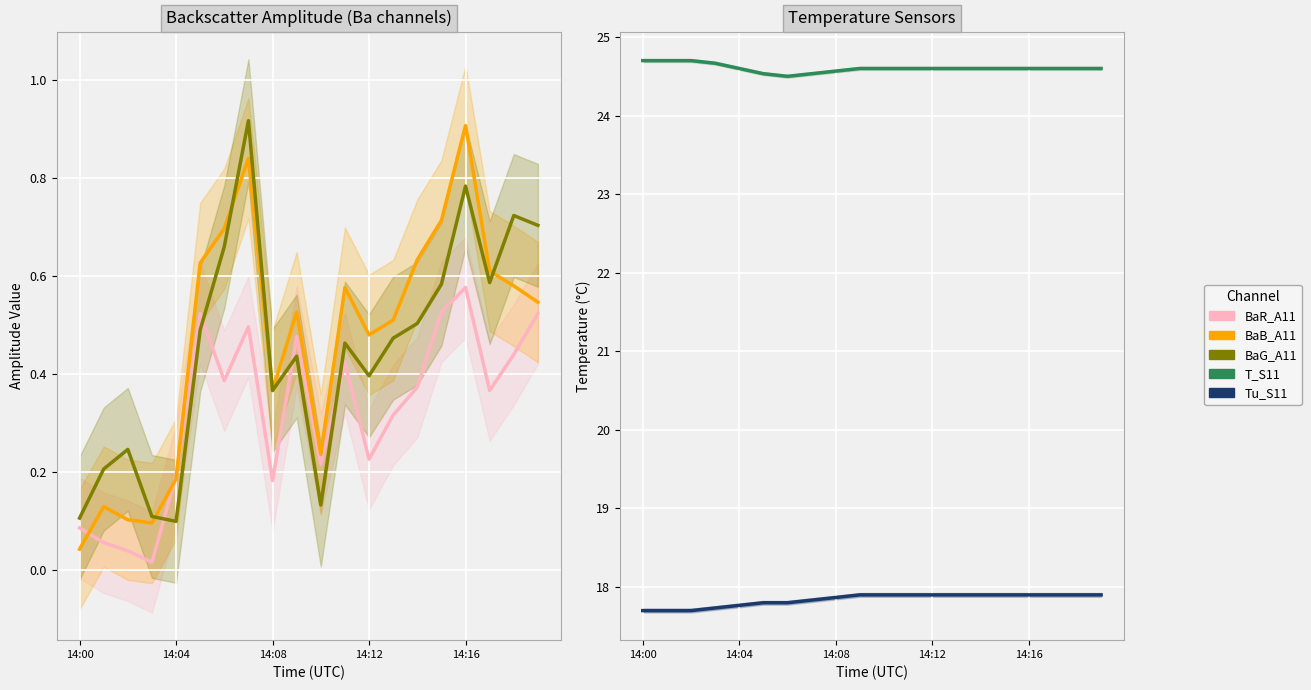

True or false: T_S11 and BaG_A11 intersect in this chart.

False